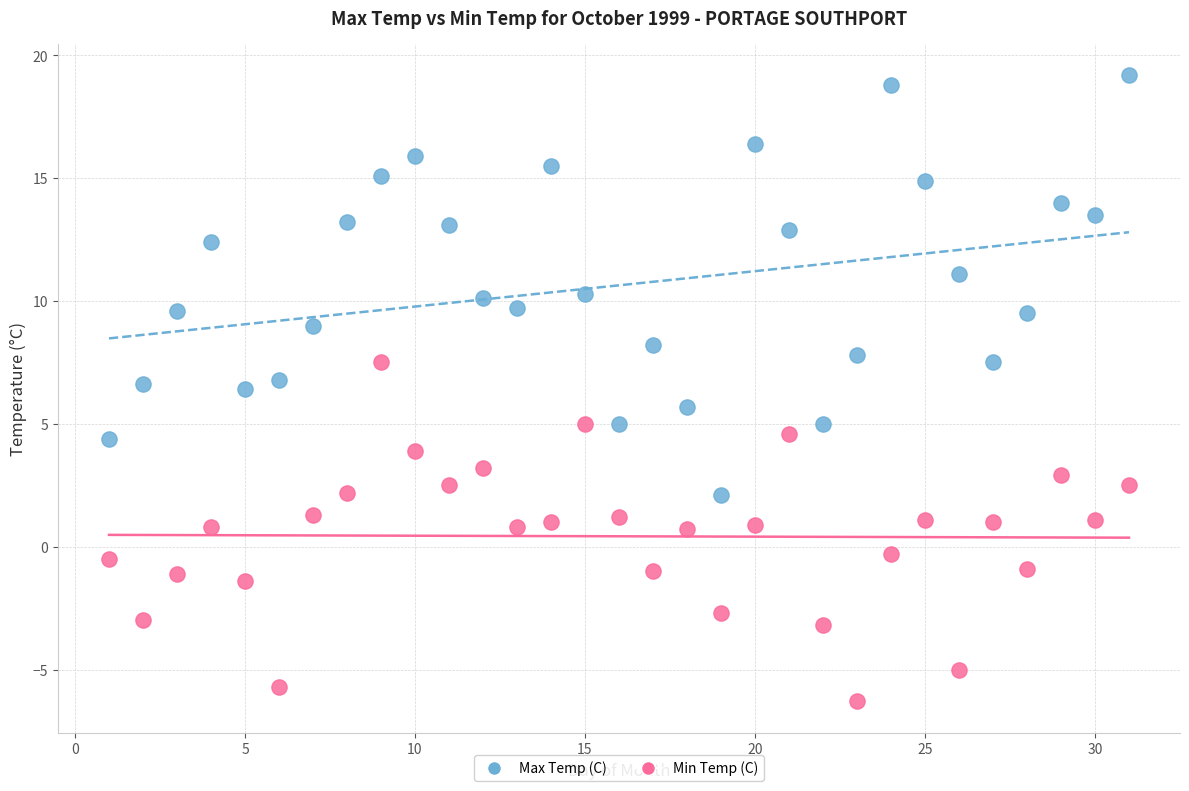

Which series has the largest Y range (max minus min)?

Max Temp (C)